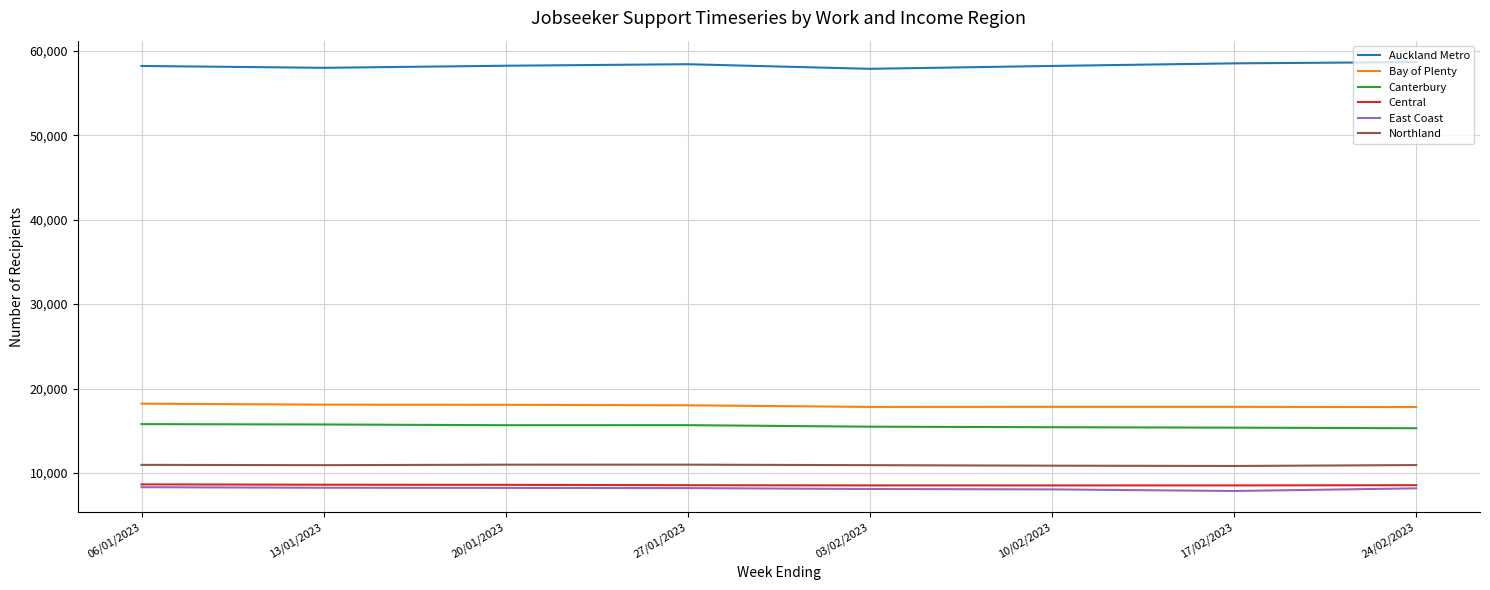

What is the minimum value for Auckland Metro?

57870